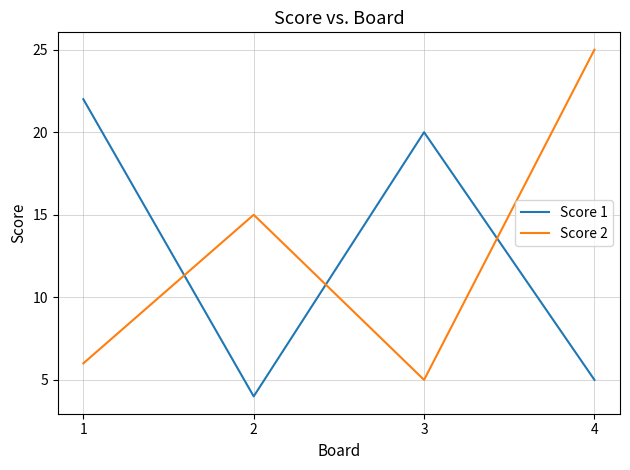

What are all the series names shown in the legend?

Score 1, Score 2